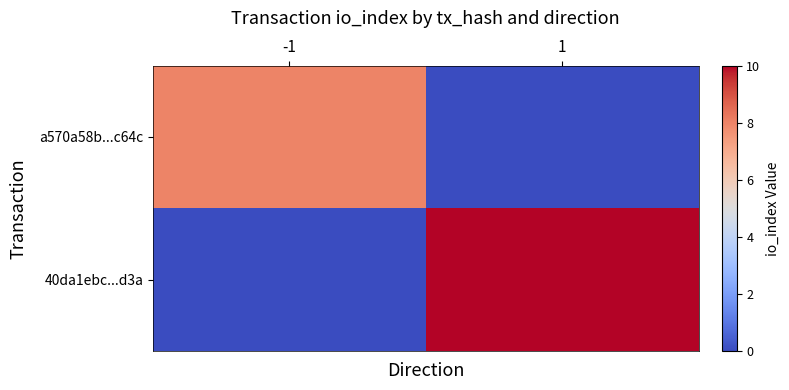

At which category is the sum across all series the highest?

1